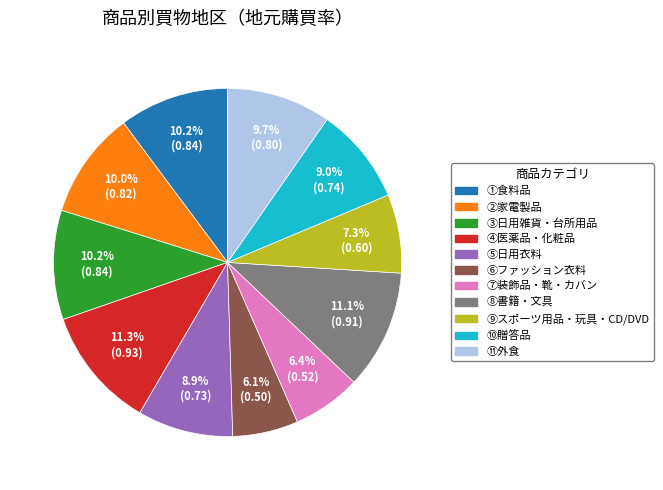

To the nearest percent, what is the combined percentage of ①食料品 and ⑧書籍・文具?

21%